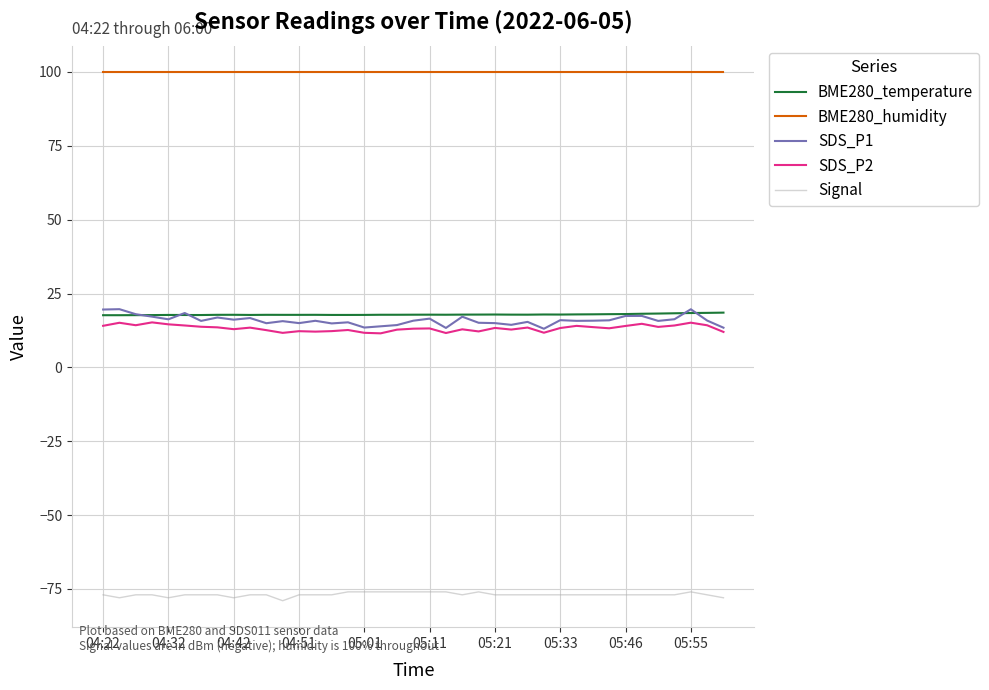

What is the highest value of the BME280_temperature series?

18.5